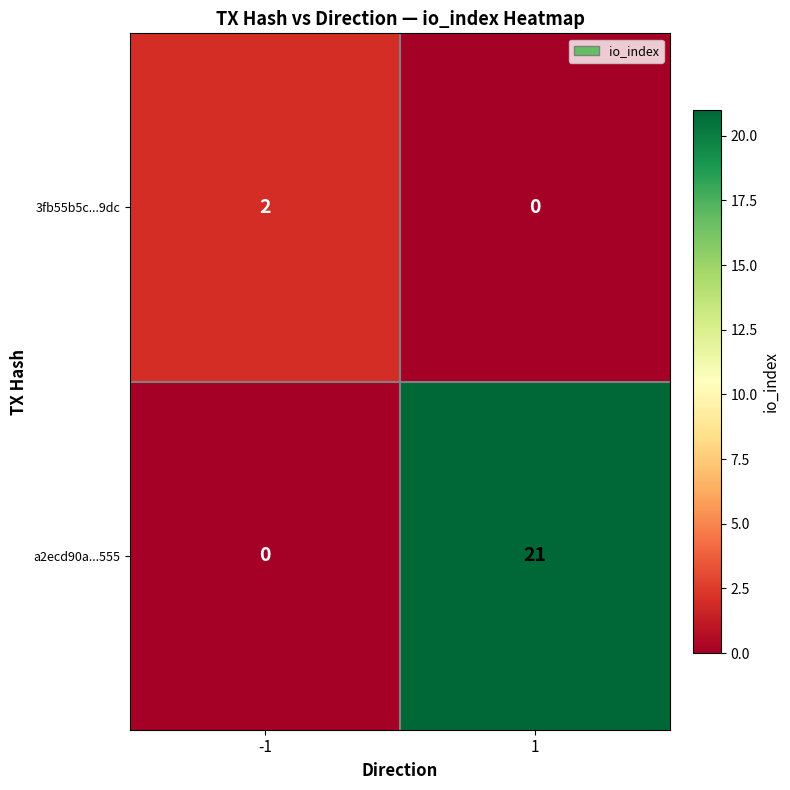

The value of 3fb55b5c...9dc at 1 is 1. True or false?

False